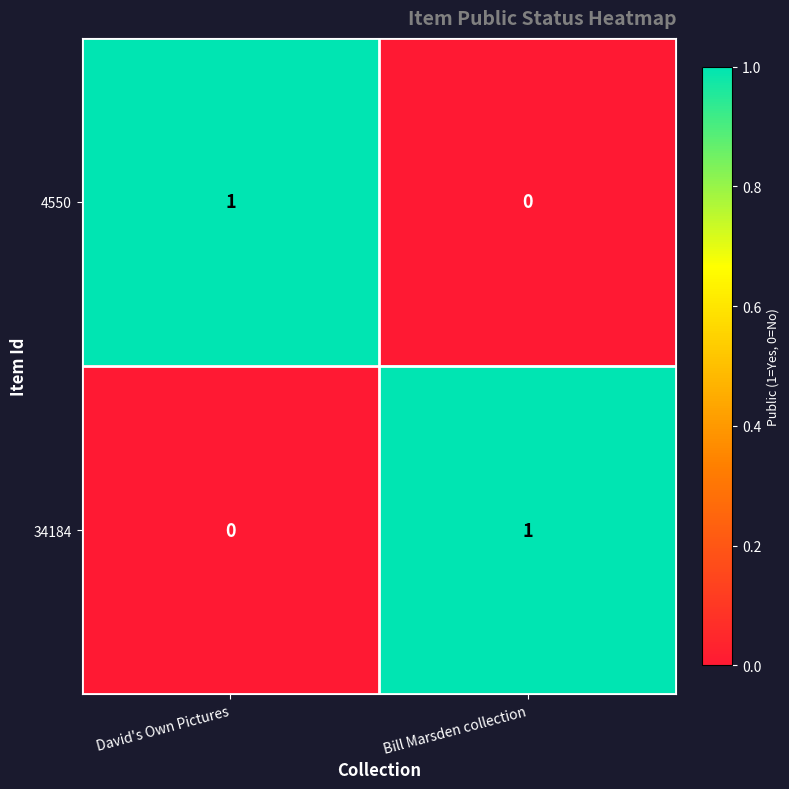

Reading right to left, list all the values displayed in this chart.

4550: 0	1
34184: 1	0